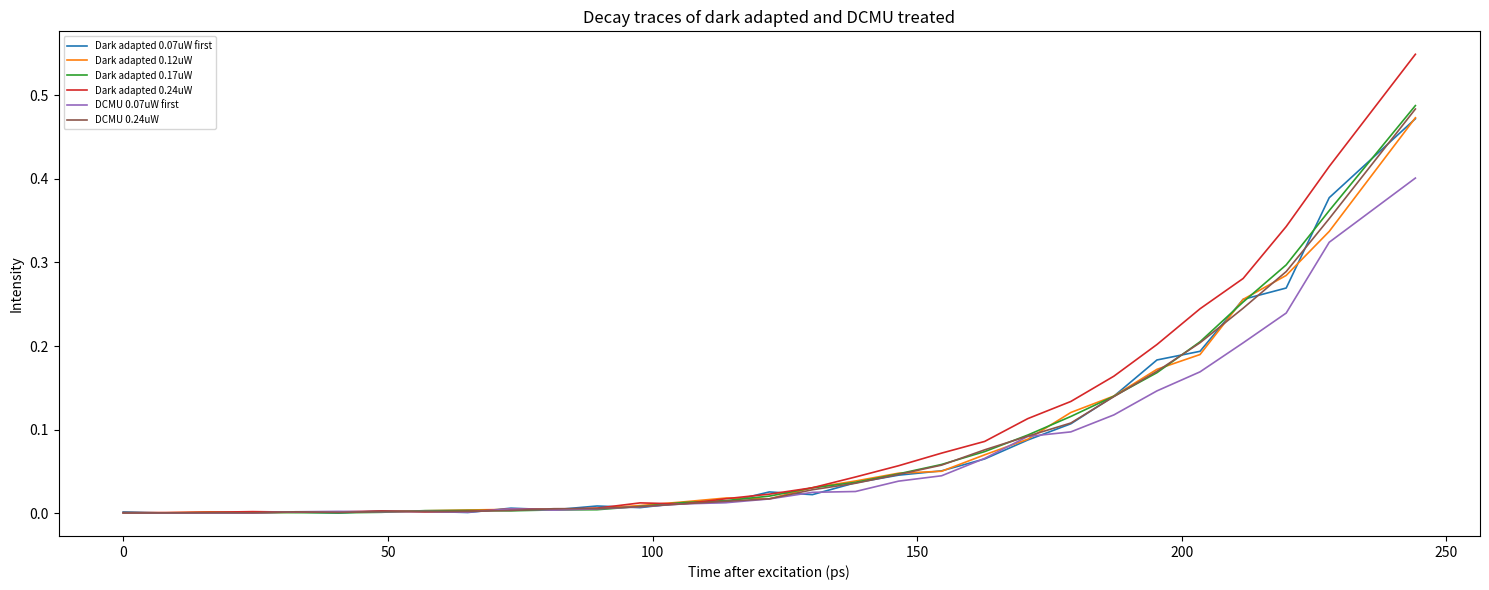

List the series in order of their peak value, lowest first.

DCMU 0.07uW first, Dark adapted 0.07uW first, Dark adapted 0.12uW, DCMU 0.24uW, Dark adapted 0.17uW, Dark adapted 0.24uW